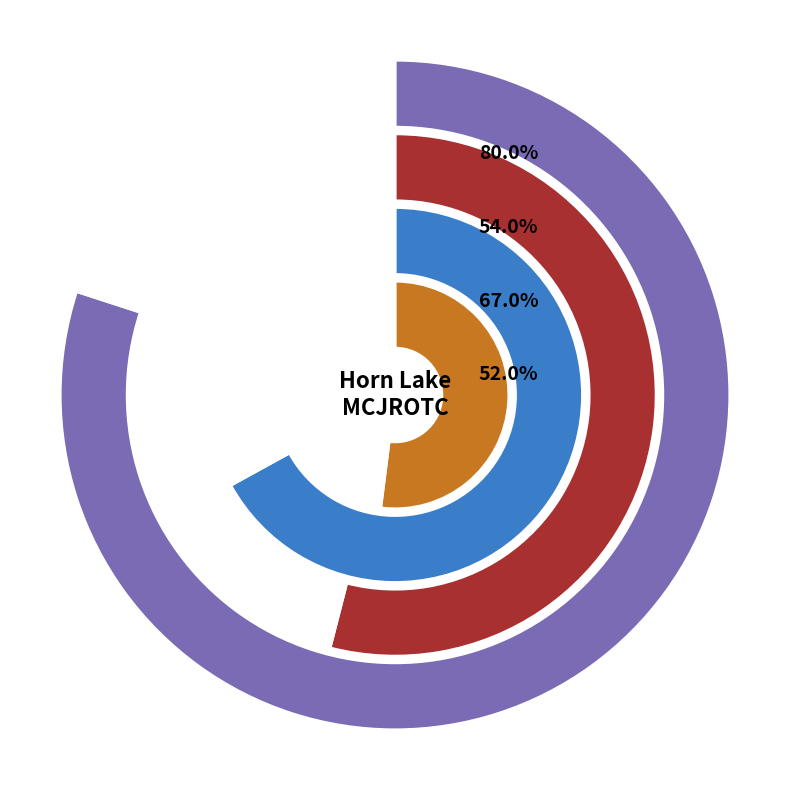

Count the number of slices in the pie.

4